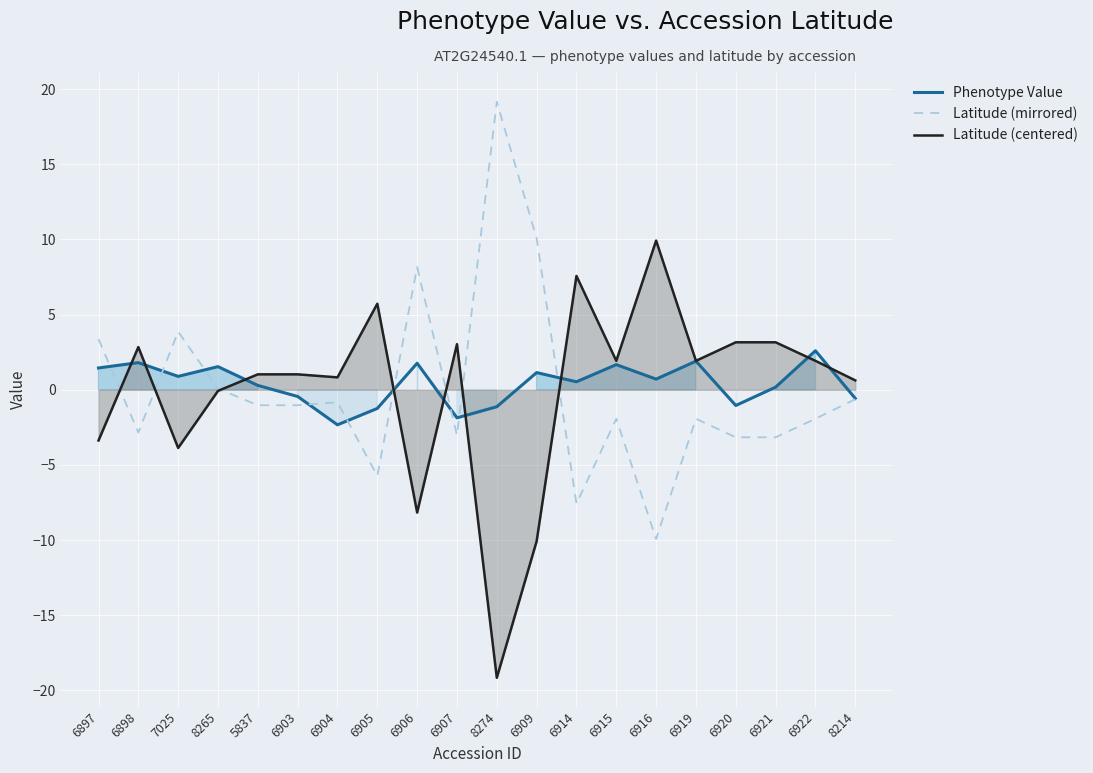

What is the value of the Latitude (mirrored) point at the 18th from the left?

-3.2